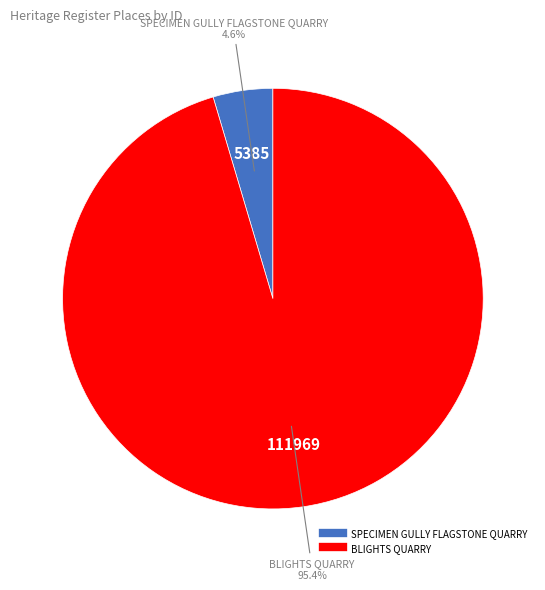

Which has a higher value, BLIGHTS QUARRY or SPECIMEN GULLY FLAGSTONE QUARRY?

BLIGHTS QUARRY